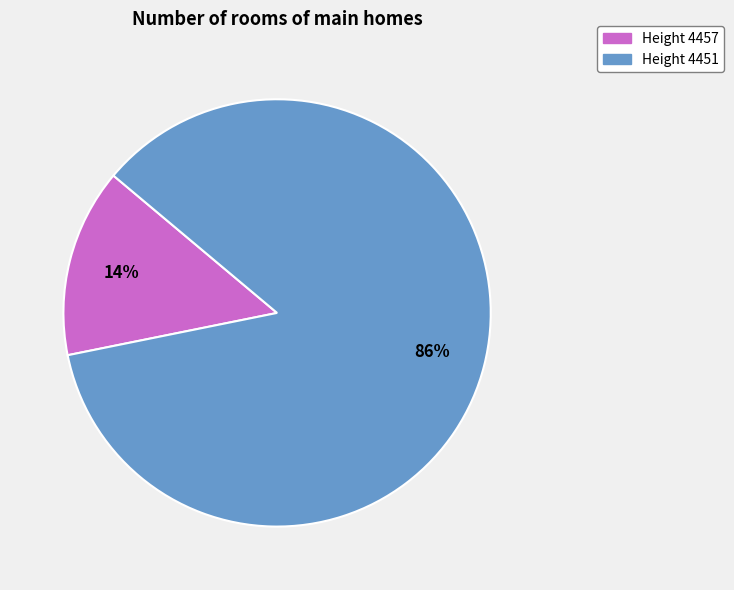

Which category has the biggest portion of the pie?

Height 4451